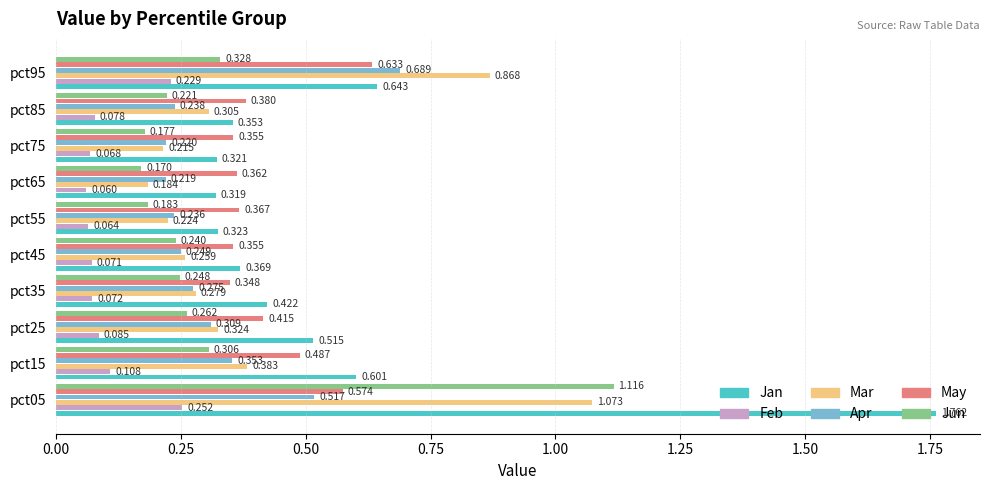

Which series has the largest total across all categories?

Jan